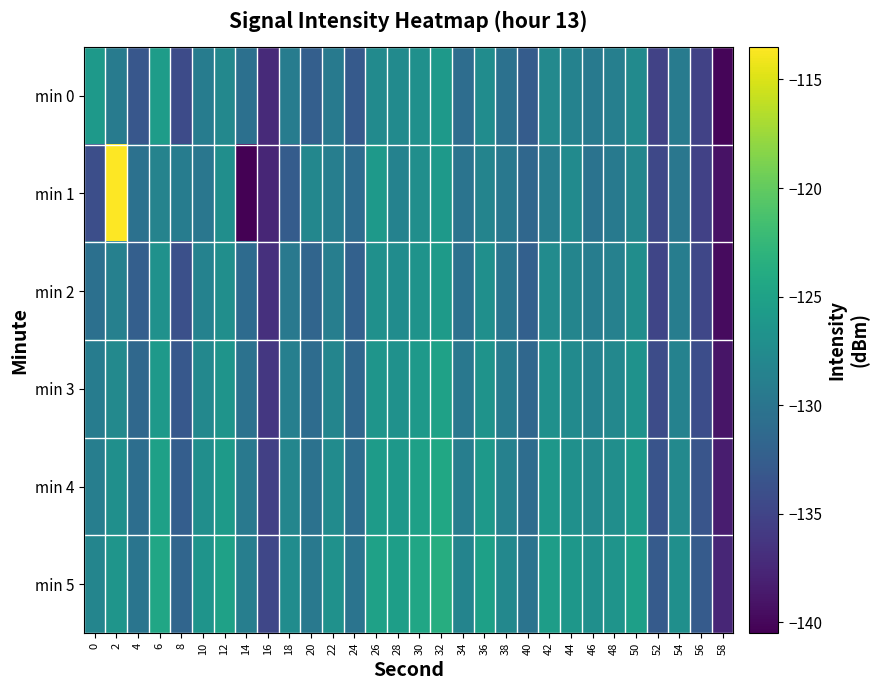

What is the total value across all series at 22?

-769.7